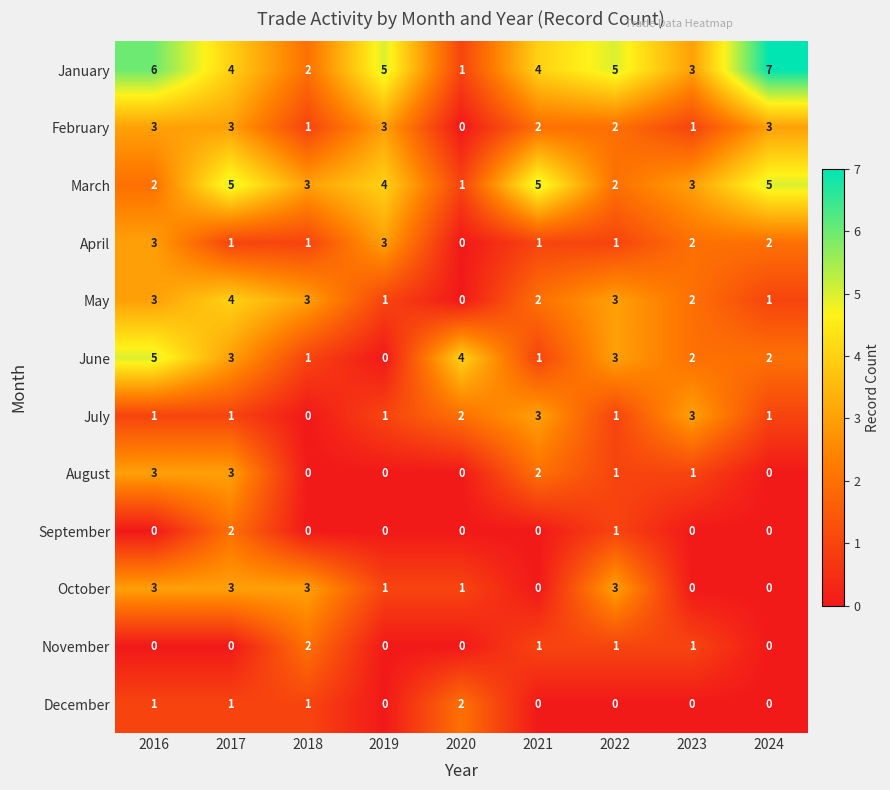

At how many categories does at least one series exceed 1?

9